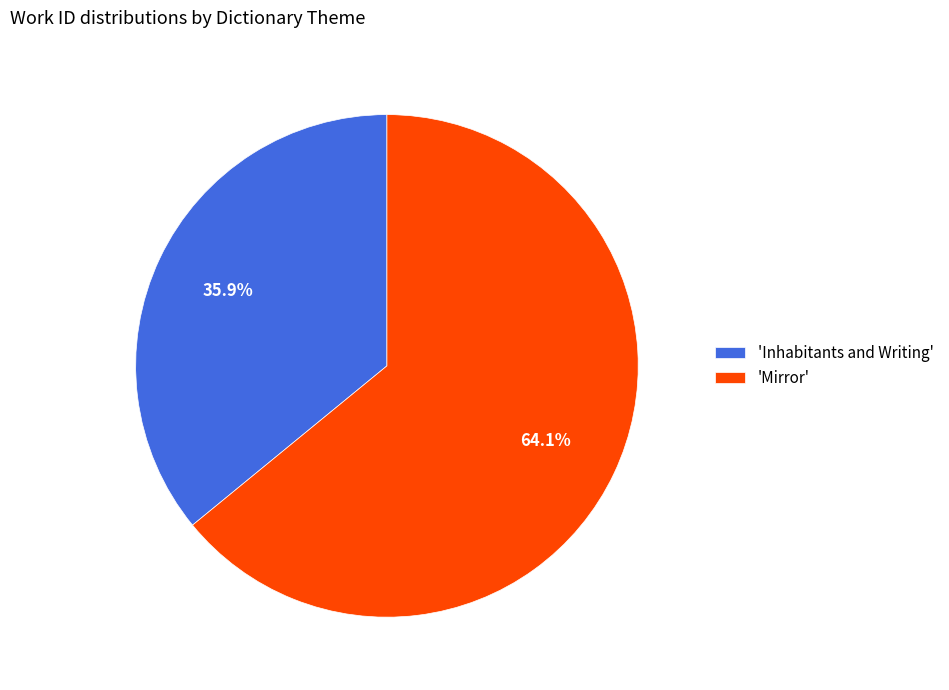

Which category has the biggest portion of the pie?

'Mirror'